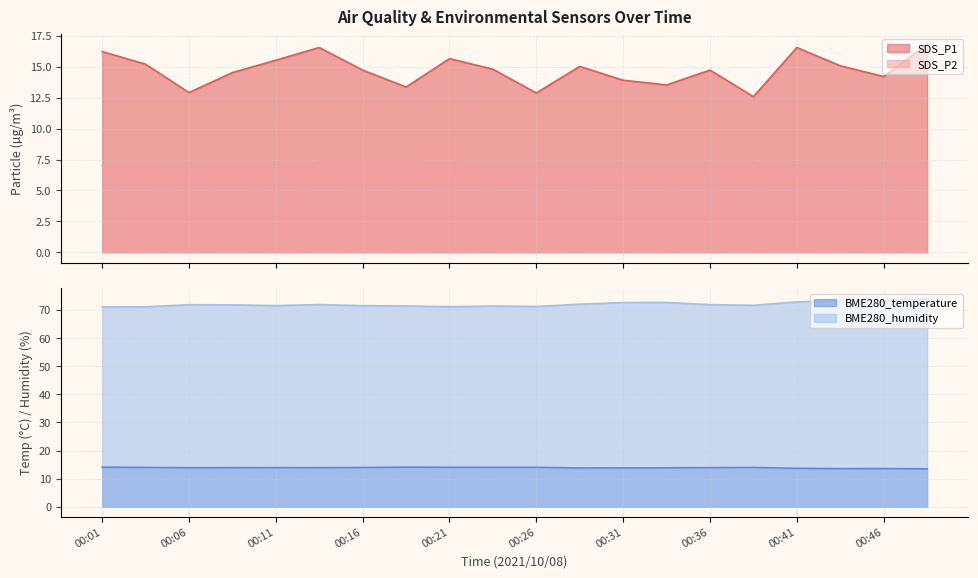

At 00:31, list the series in order from largest to smallest.

BME280_humidity, SDS_P1, BME280_temperature, SDS_P2